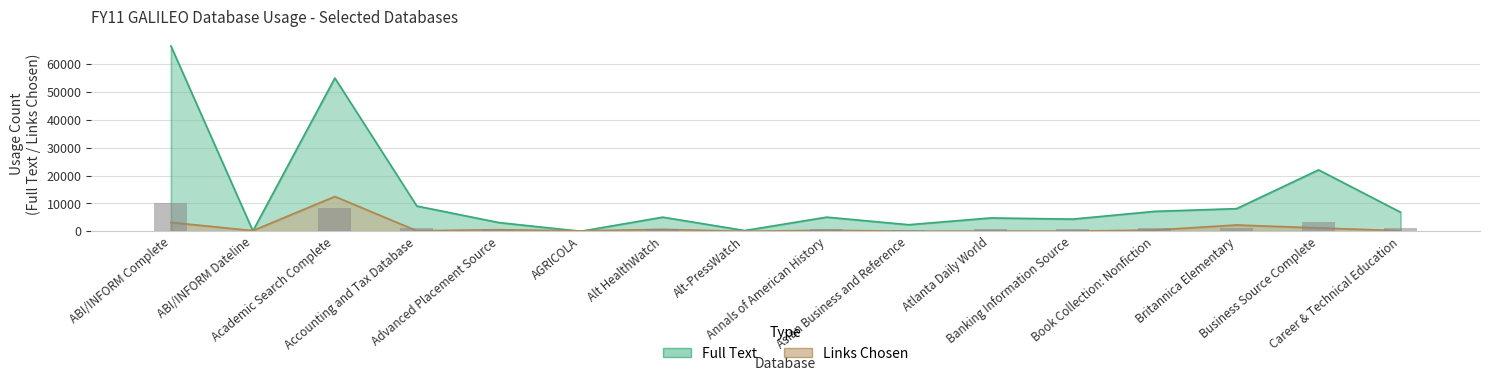

The value of Links Chosen at ABI/INFORM Complete is 4385. True or false?

False